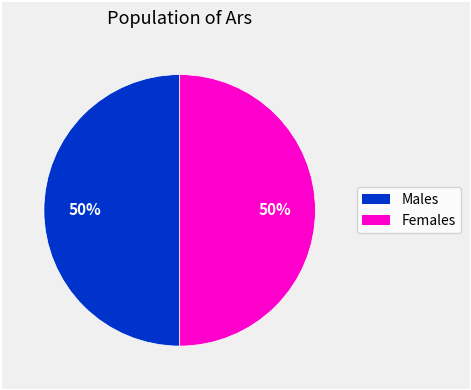

To the nearest percent, what is the average slice percentage?

50%